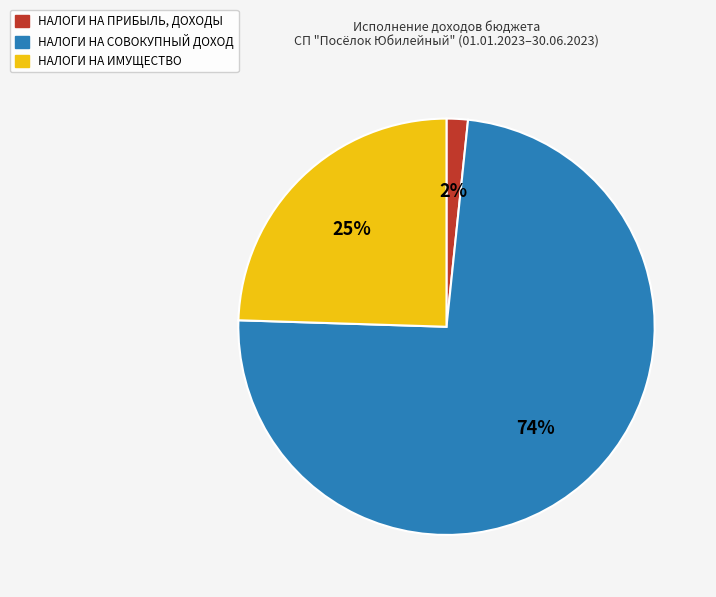

Is there any slice that represents more than half of the pie?

Yes